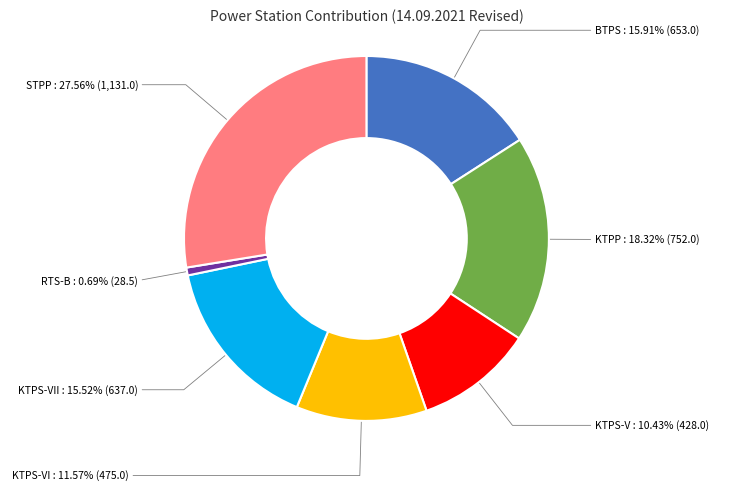

Is there any slice that represents more than half of the pie?

No